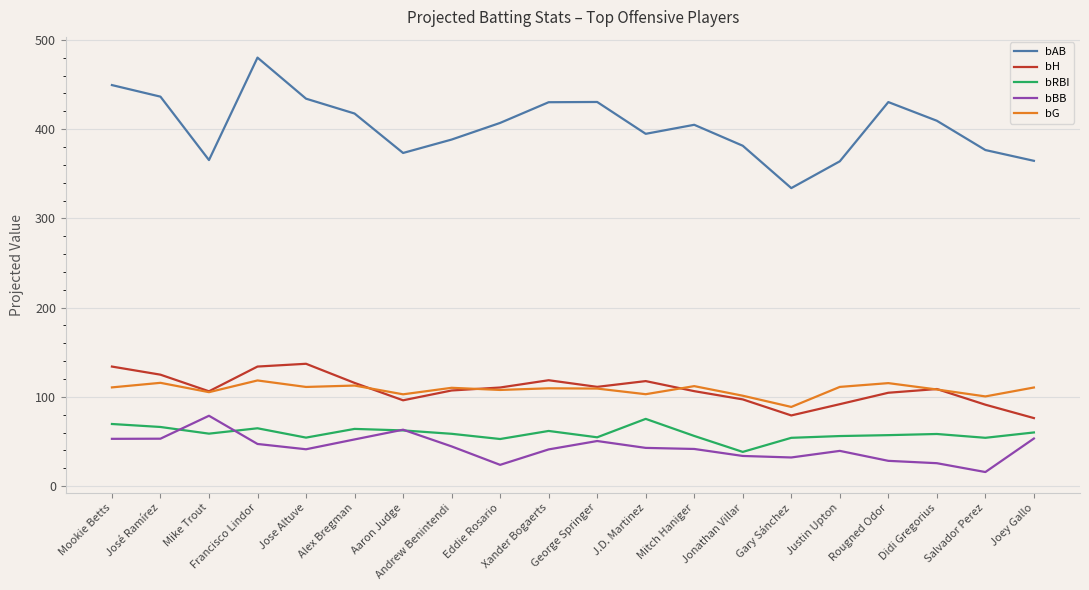

What position from the right is Alex Bregman?

15